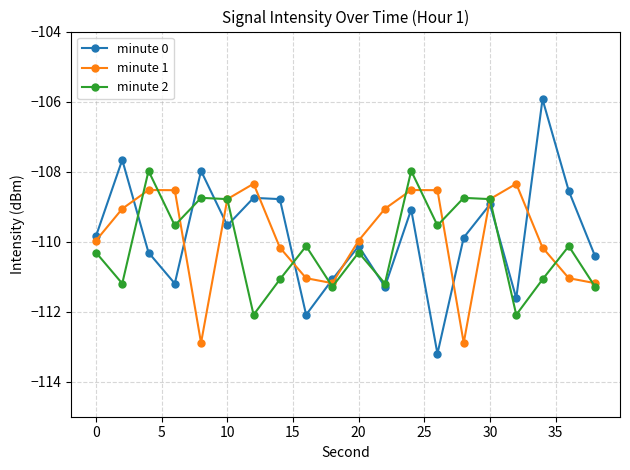

What is the value of the minute 0 point at the 15th from the left?

-109.9